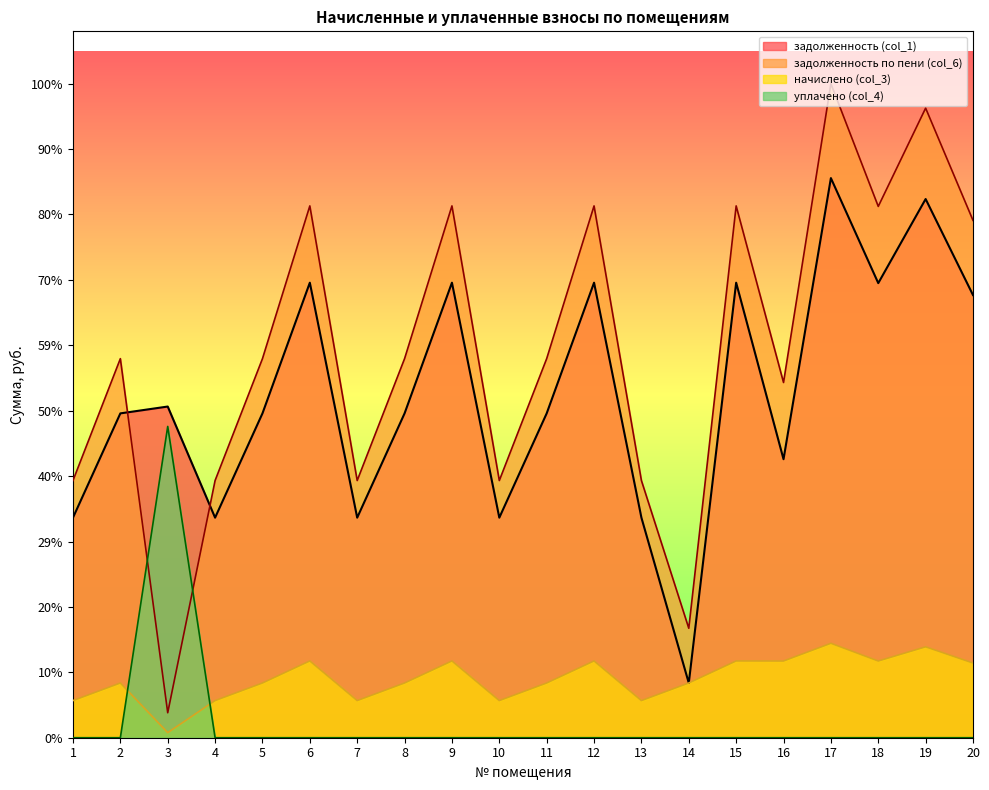

True or false: начислено (col_3) and задолженность по пени (col_6) cross at least once.

False